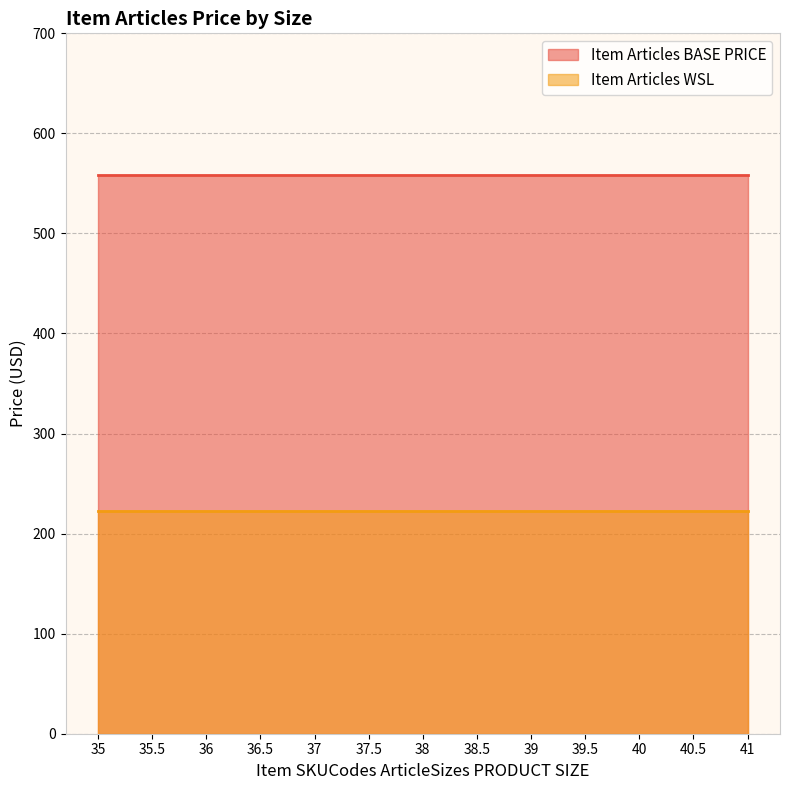

Reading left to right, list all the values displayed in this chart.

Item Articles BASE PRICE line: 35=558	35.5=558	36=558	36.5=558	37=558	37.5=558	38=558	38.5=558	39=558	39.5=558	40=558	40.5=558	41=558
Item Articles WSL line: 35=223	35.5=223	36=223	36.5=223	37=223	37.5=223	38=223	38.5=223	39=223	39.5=223	40=223	40.5=223	41=223